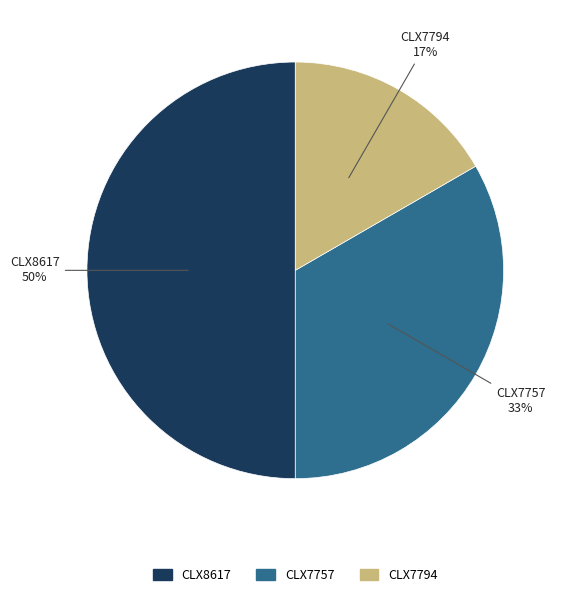

Rank the categories by value from lowest to highest.

CLX7794, CLX7757, CLX8617